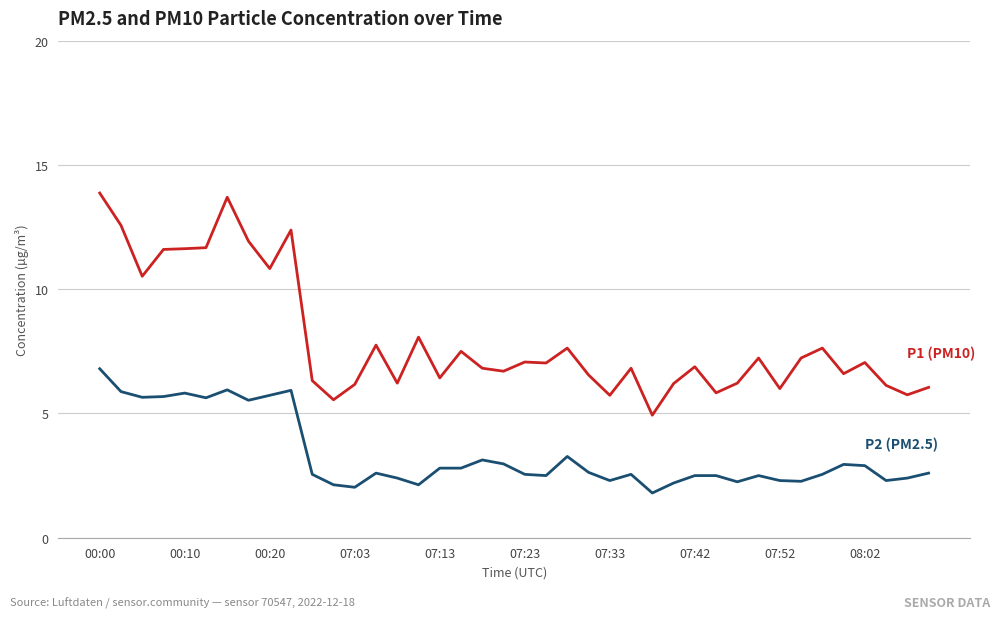

What is the minimum value shown in the chart?

1.8